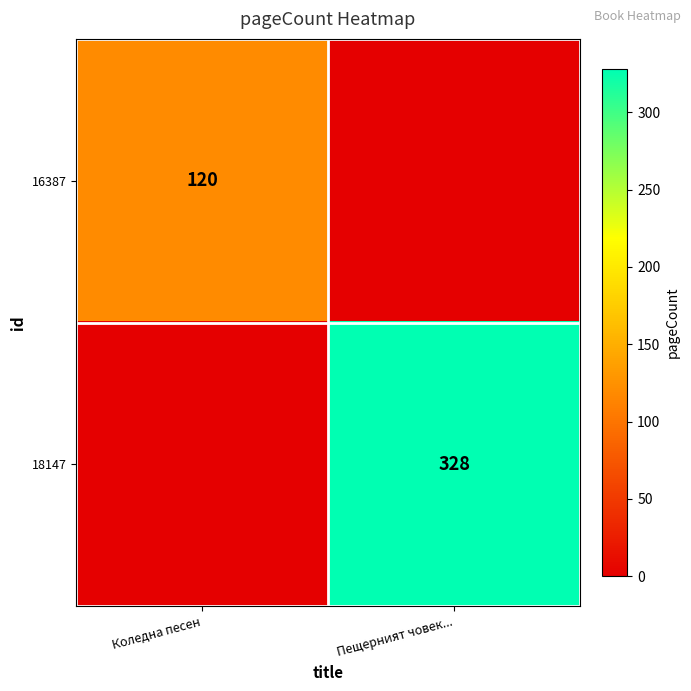

The value of 16387 at Коледна песен is 38. True or false?

False